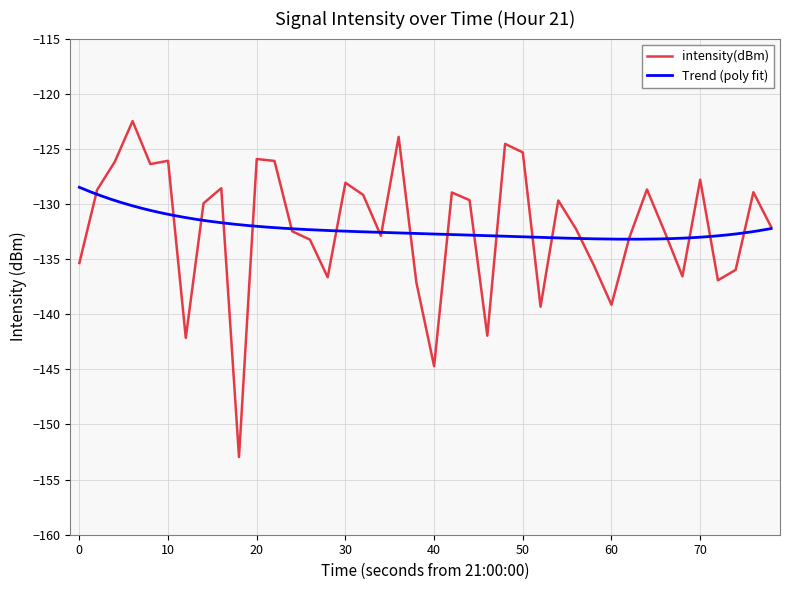

What is the lowest value of the intensity(dBm) series?

-152.9